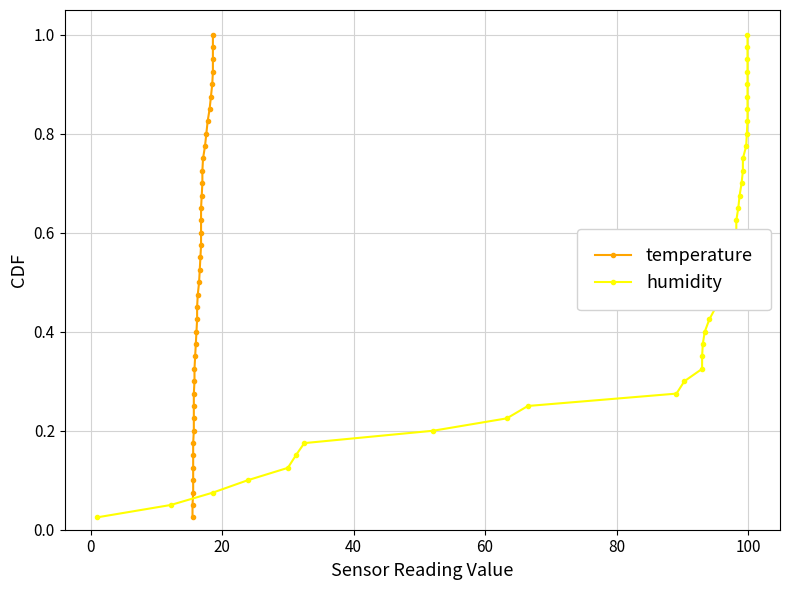

What is the highest value of the temperature series?

1.0